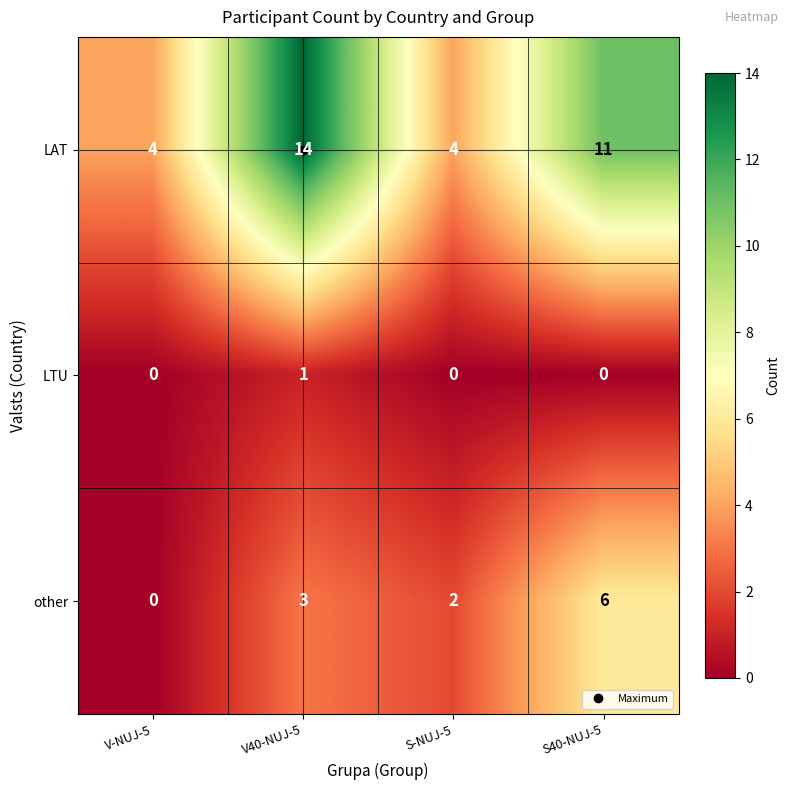

At which category does the chart reach its peak across all series?

V40-NUJ-5